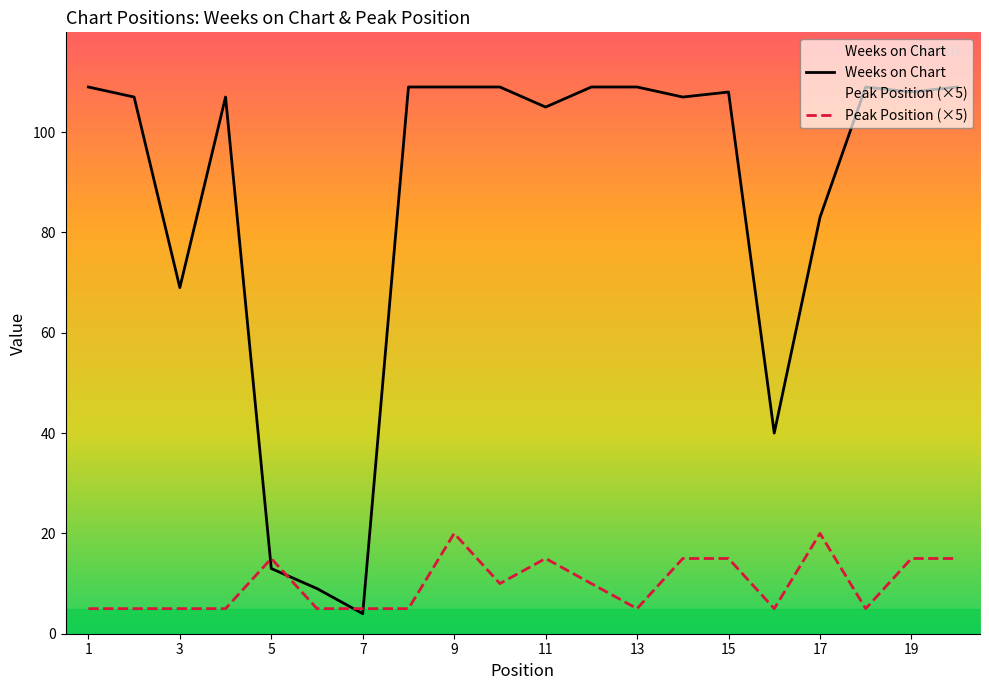

List the series in order of their peak value, highest first.

Weeks on Chart, Peak Position (×5)